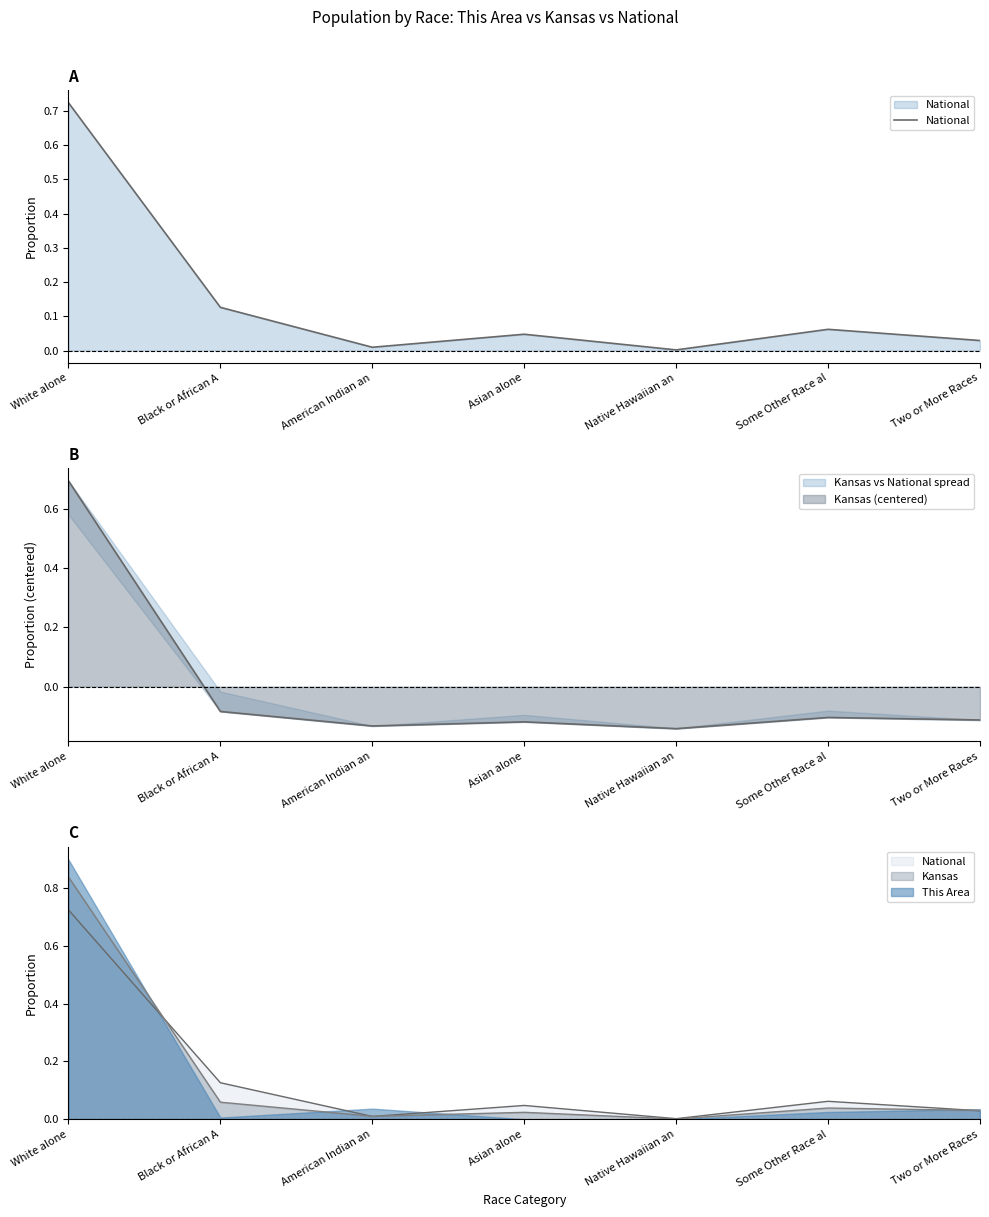

Reading left to right, extract all data points from this chart.

White alone=0.7	Black or African A=0.1	American Indian an=0.0	Asian alone=0.0	Native Hawaiian an=0.0	Some Other Race al=0.1	Two or More Races=0.0